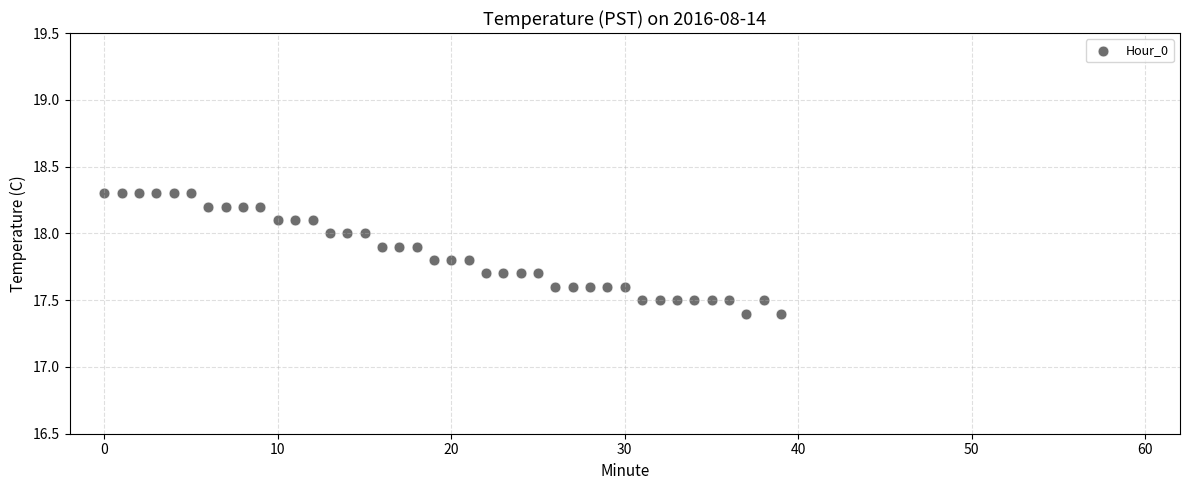

What is the range of Y values (max minus min)?

0.9